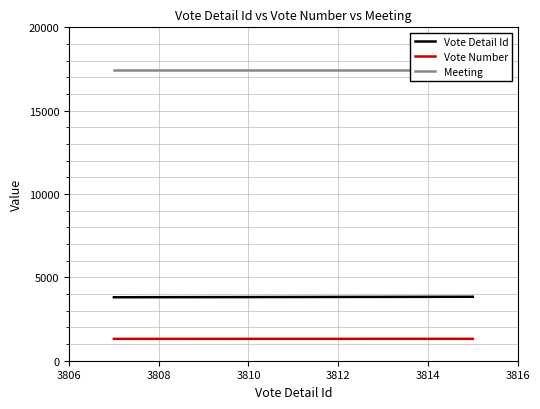

True or false: Vote Detail Id has a value of 3826 at 3812.

True